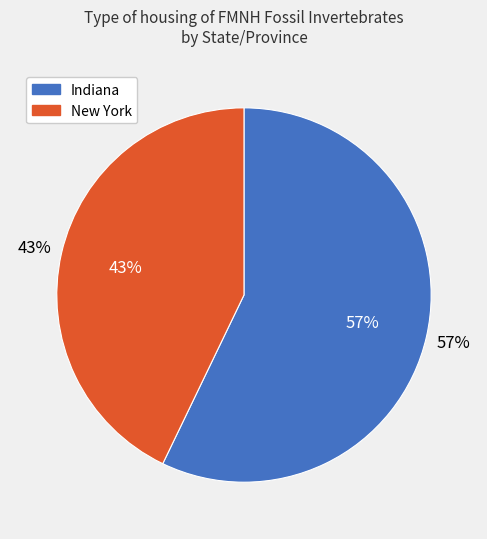

Approximately how many times larger is the value at Indiana compared to Indiana?

1.0